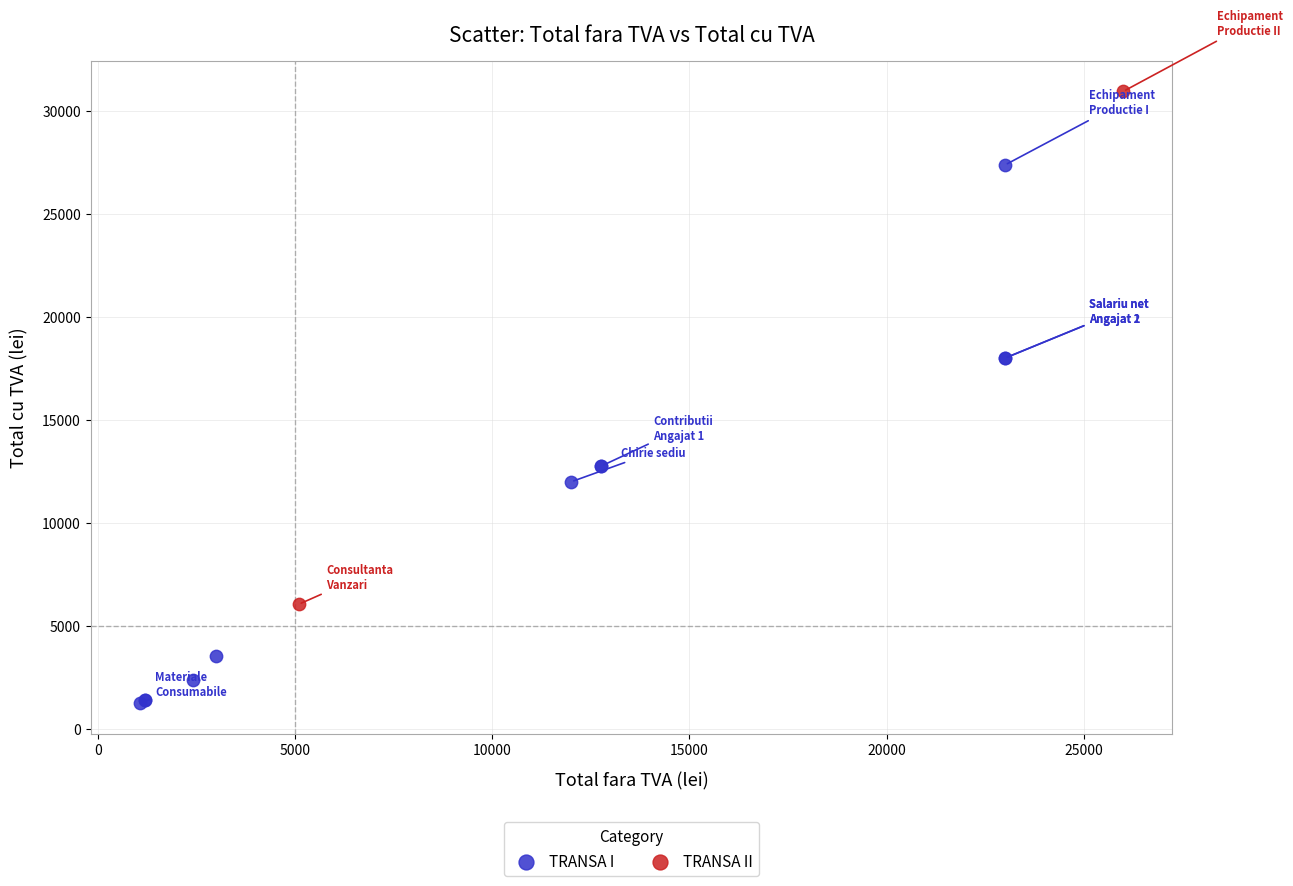

Which series has the largest Y range (max minus min)?

TRANSA I